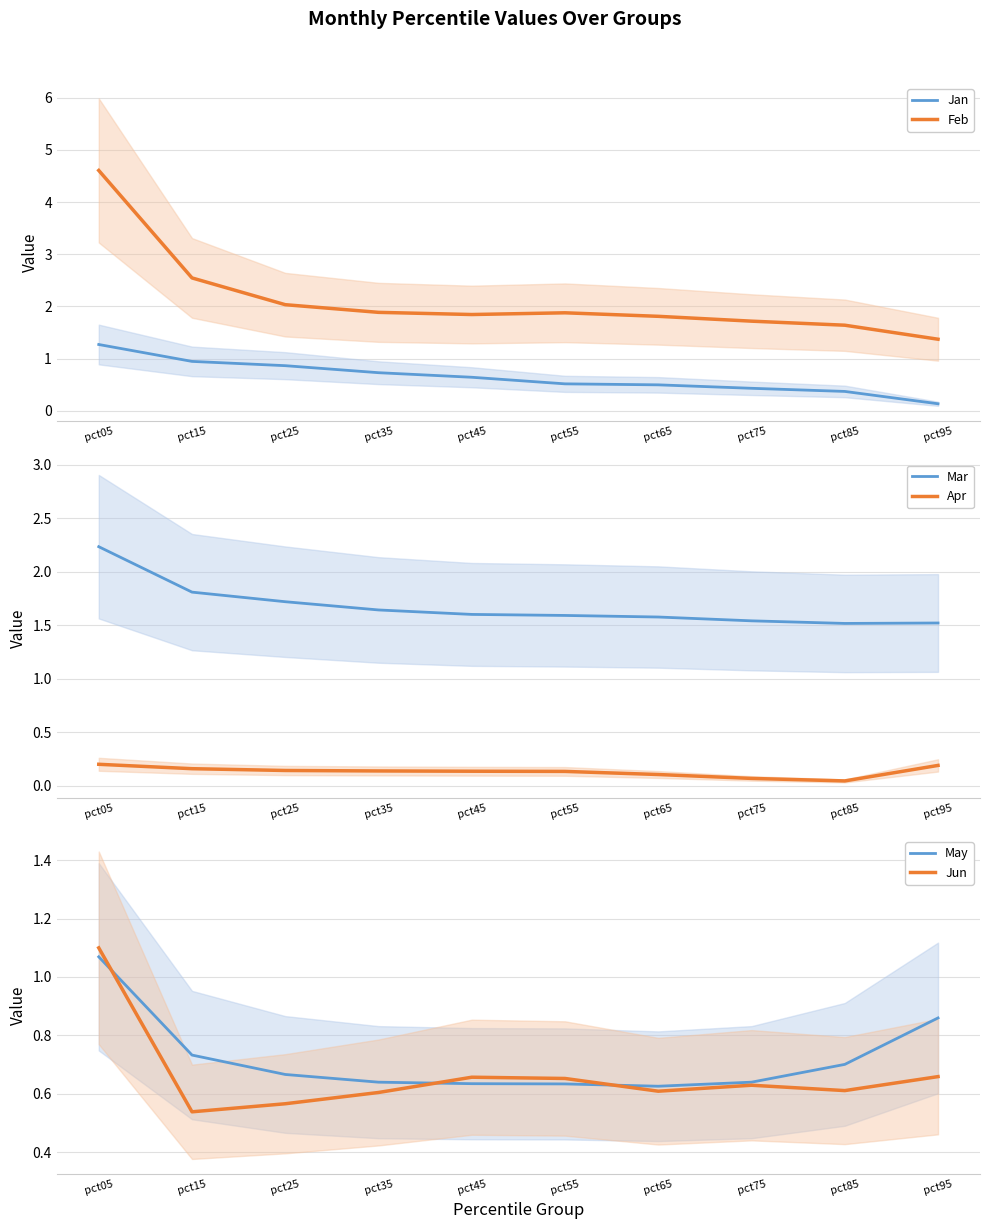

At pct05, list the series in order from smallest to largest.

Apr, May, Jun, Jan, Mar, Feb